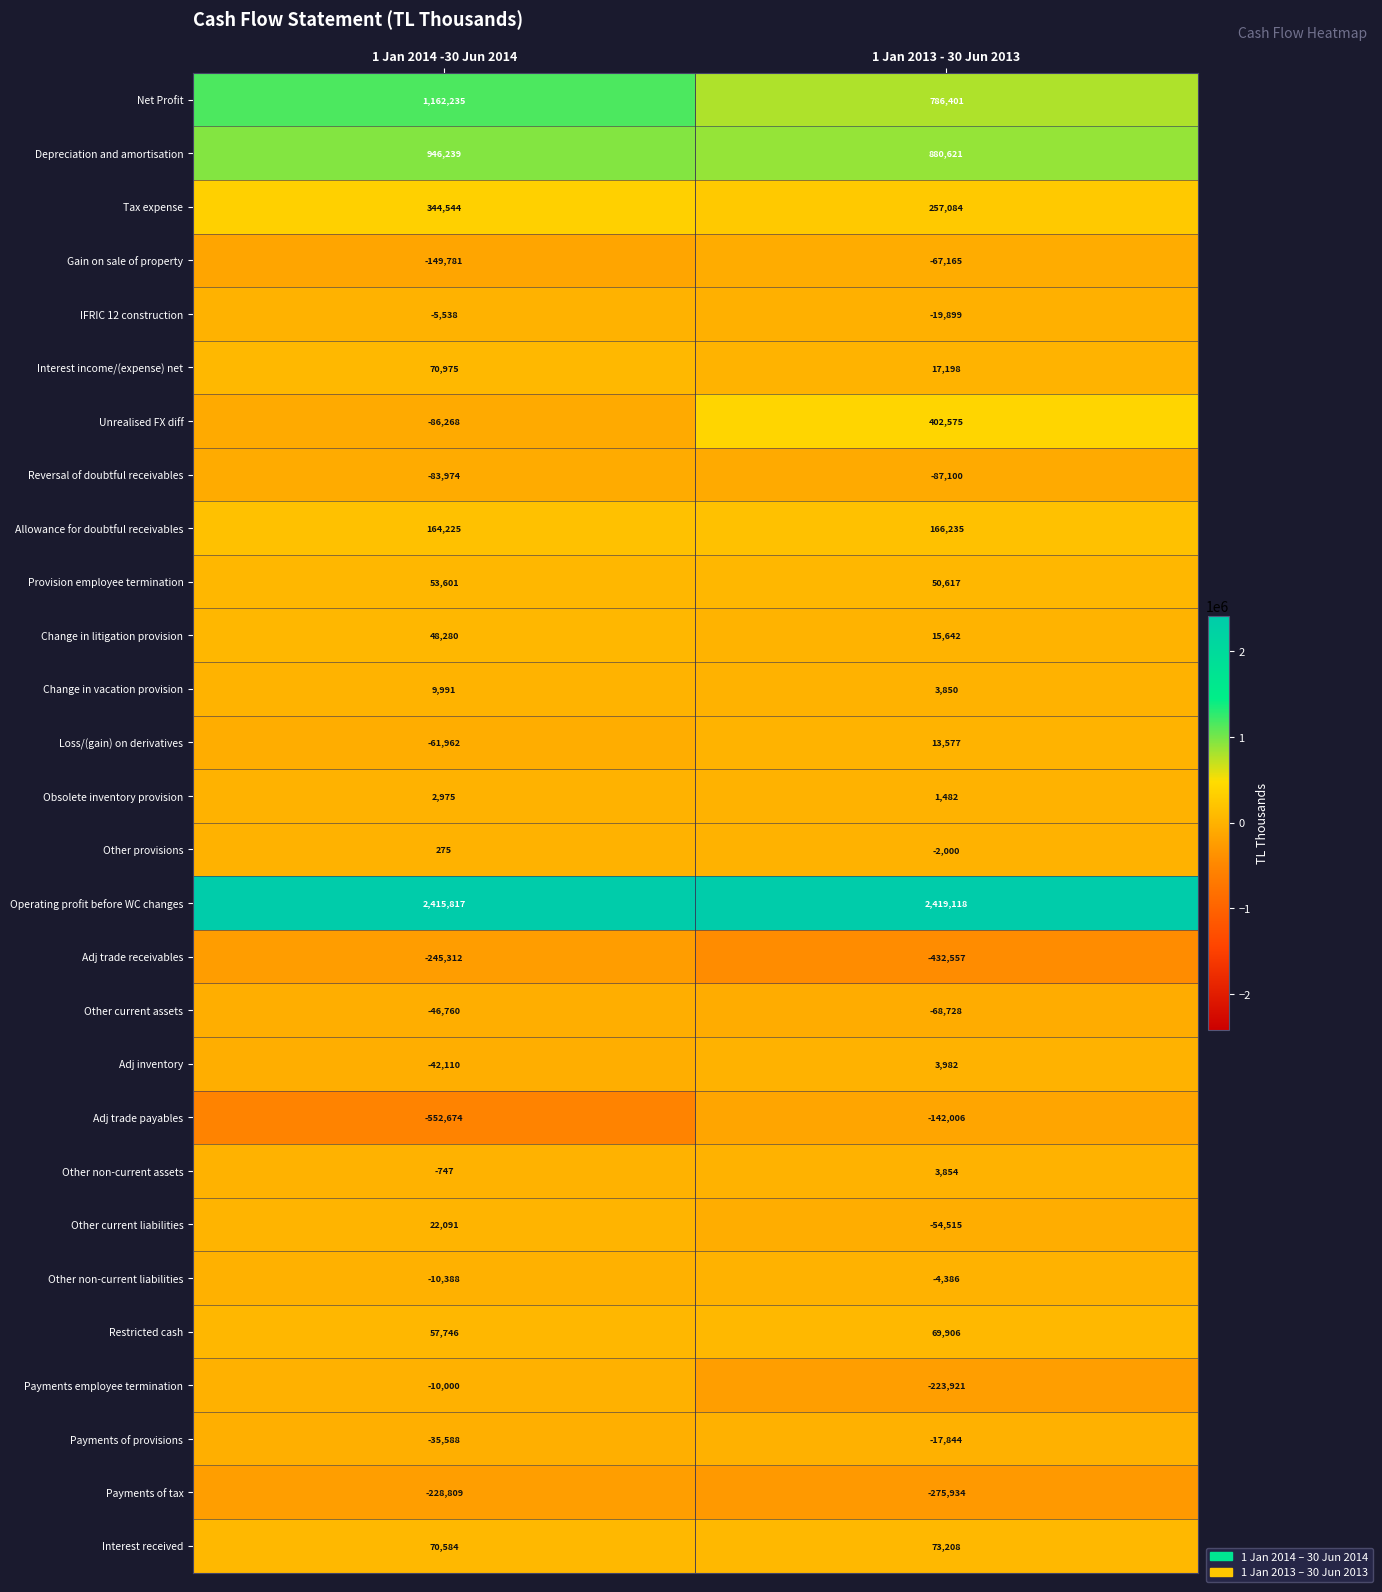

How many distinct data groups are displayed?

28